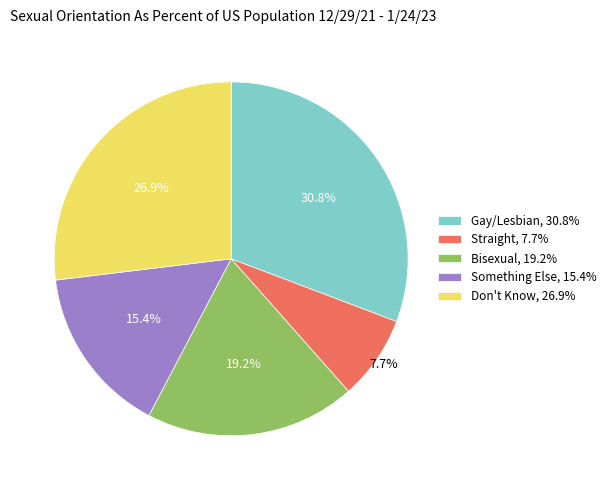

How many slices are in this pie chart?

5